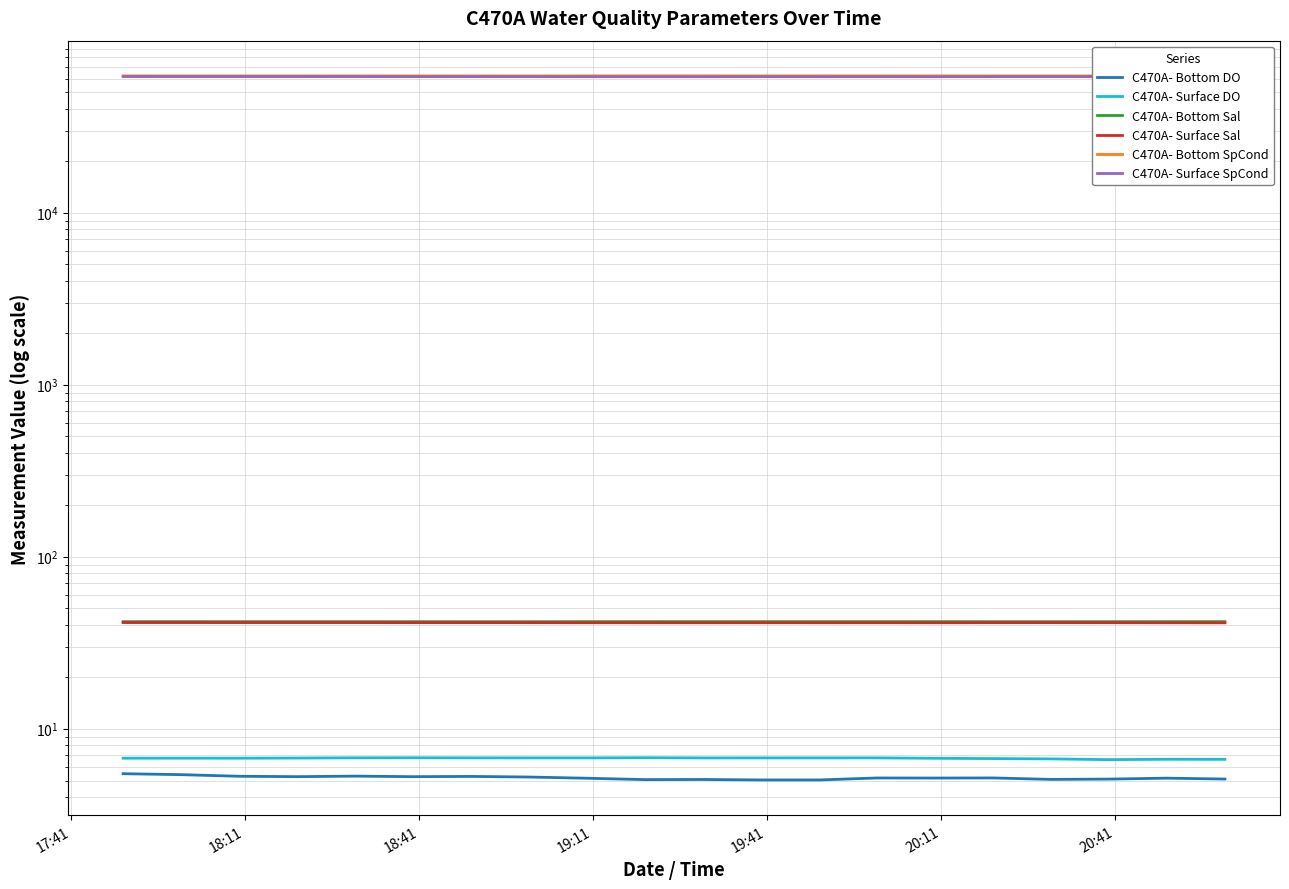

Reading right to left, transcribe all the data shown in this chart.

C470A- Bottom DO: 5.1	5.2	5.1	5.1	5.2	5.2	5.2	5.0	5.0	5.1	5.1	5.2	5.2	5.3	5.3	5.3	5.3	5.3	5.4	5.5
C470A- Surface DO: 6.6	6.6	6.6	6.7	6.7	6.7	6.8	6.8	6.8	6.8	6.8	6.8	6.8	6.8	6.8	6.8	6.8	6.7	6.7	6.7
C470A- Bottom Sal: 41.9	41.9	41.9	41.9	41.9	41.9	41.9	41.9	41.9	41.9	41.9	41.9	41.9	41.9	41.9	41.9	41.9	41.9	41.9	41.9
C470A- Surface Sal: 41.3	41.3	41.3	41.4	41.4	41.3	41.3	41.3	41.3	41.3	41.3	41.3	41.4	41.4	41.4	41.4	41.4	41.4	41.4	41.4
C470A- Bottom SpCond: 62384.0	62382.7	62381.0	62373.1	62378.2	62399.8	62399.0	62403.2	62398.3	62401.2	62411.0	62402.9	62357.3	62369.2	62386.1	62386.7	62383.1	62384.2	62391.8	62393.3
C470A- Surface SpCond: 61648.2	61683.4	61751.4	61777.5	61766.2	61694.4	61717.4	61698.9	61732.9	61690.9	61702.4	61715.3	61765.7	61783.8	61764.8	61811.7	61823.1	61819.6	61830.0	61842.2